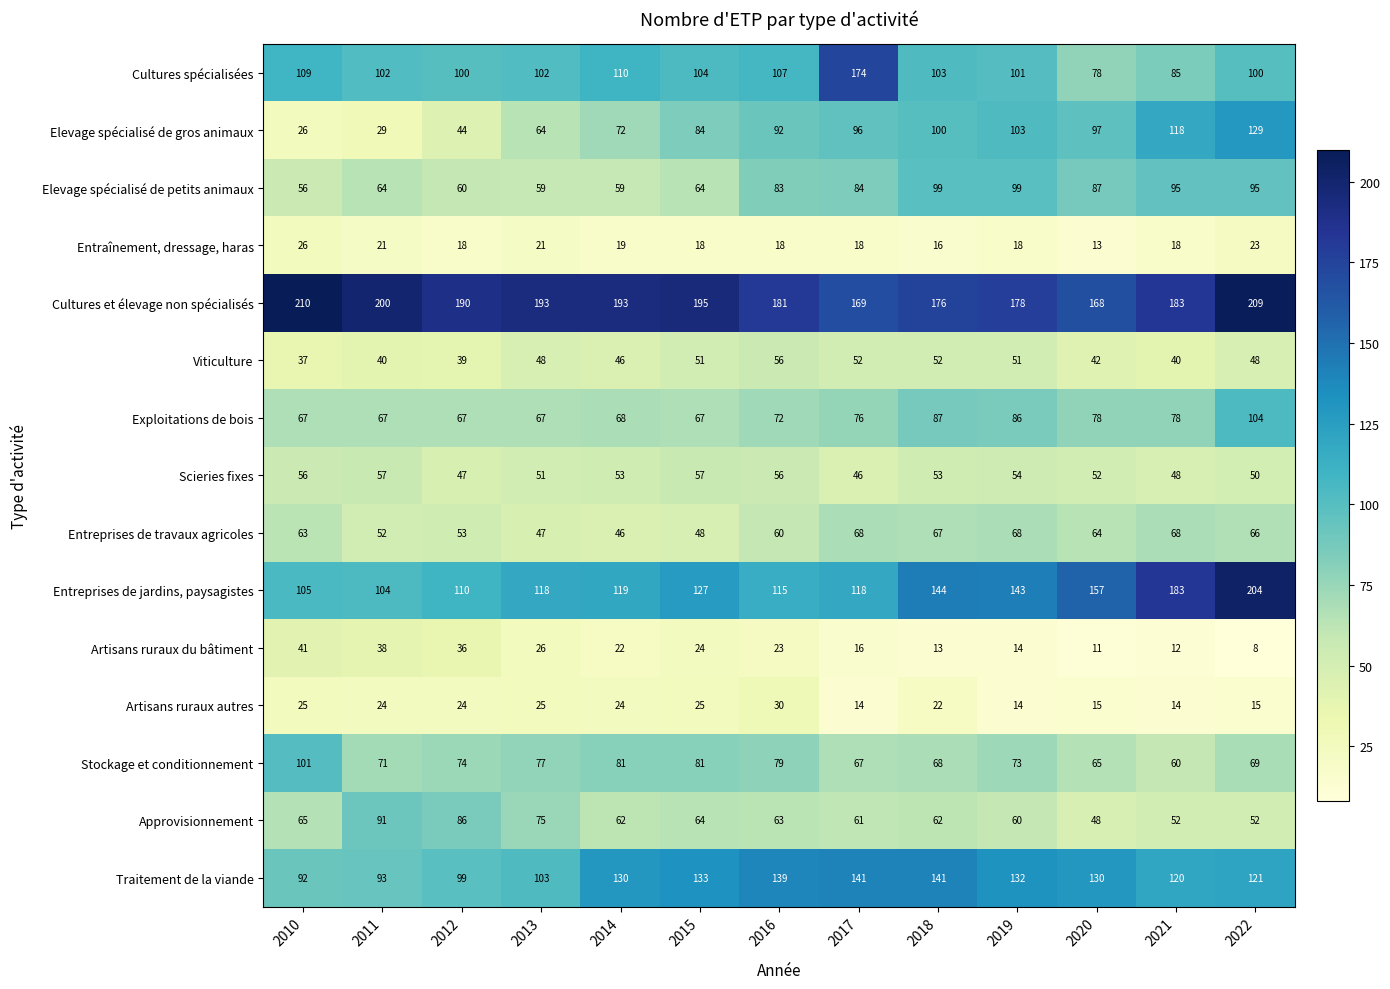

List the series in order of their peak value, lowest first.

Entraînement, dressage, haras, Artisans ruraux autres, Artisans ruraux du bâtiment, Viticulture, Scieries fixes, Entreprises de travaux agricoles, Approvisionnement, Elevage spécialisé de petits animaux, Stockage et conditionnement, Exploitations de bois, Elevage spécialisé de gros animaux, Traitement de la viande, Cultures spécialisées, Entreprises de jardins, paysagistes, Cultures et élevage non spécialisés